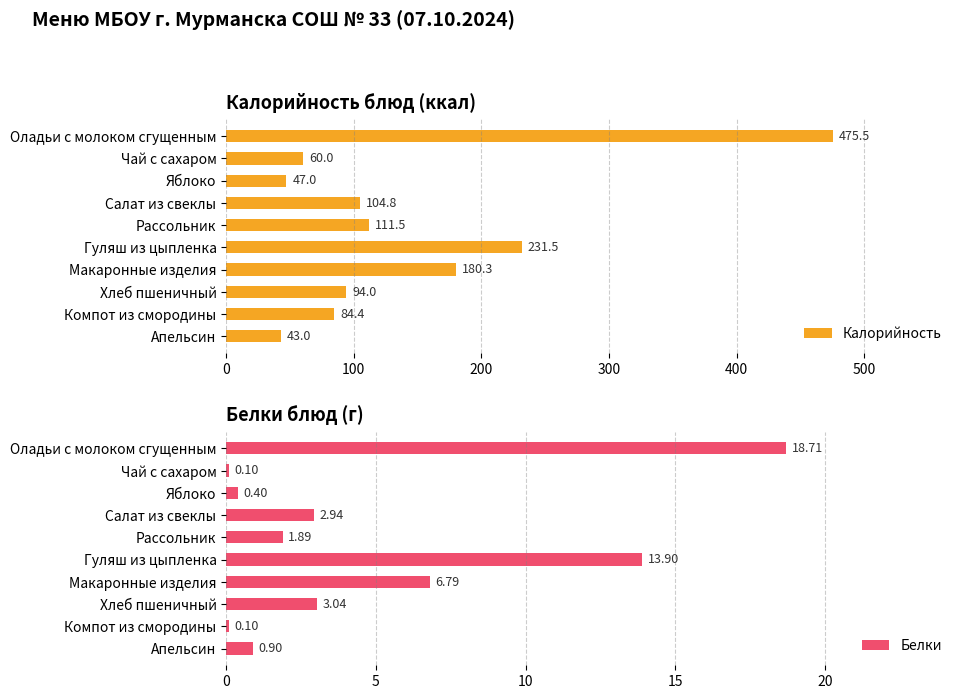

List the labels in order of Калорийность value, largest first.

Оладьи с молоком сгущенным, Гуляш из цыпленка, Макаронные изделия, Рассольник, Салат из свеклы, Хлеб пшеничный, Компот из смородины, Чай с сахаром, Яблоко, Апельсин